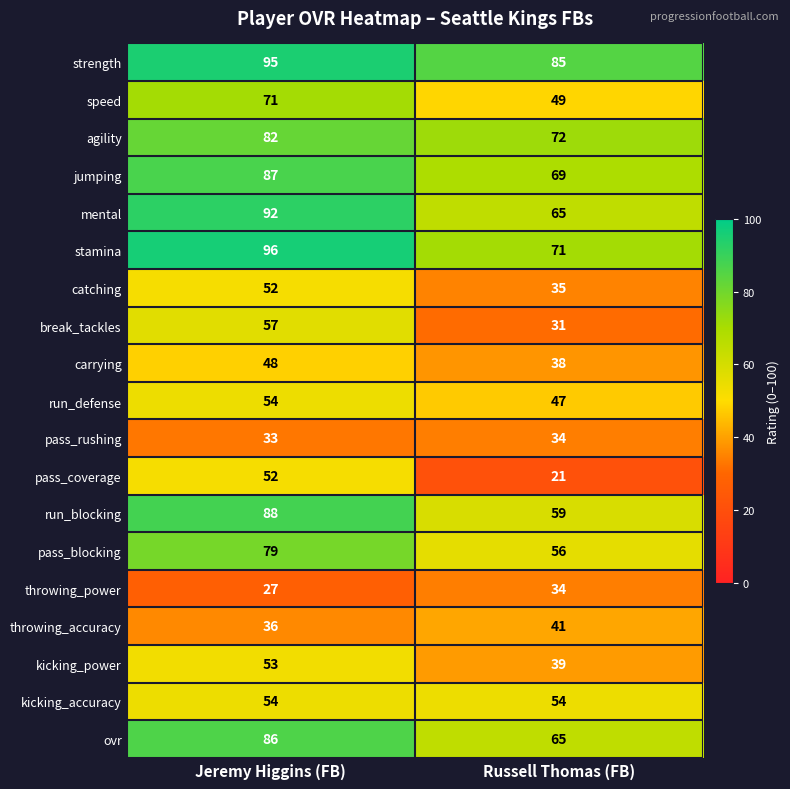

Which series has the largest total across all categories?

strength